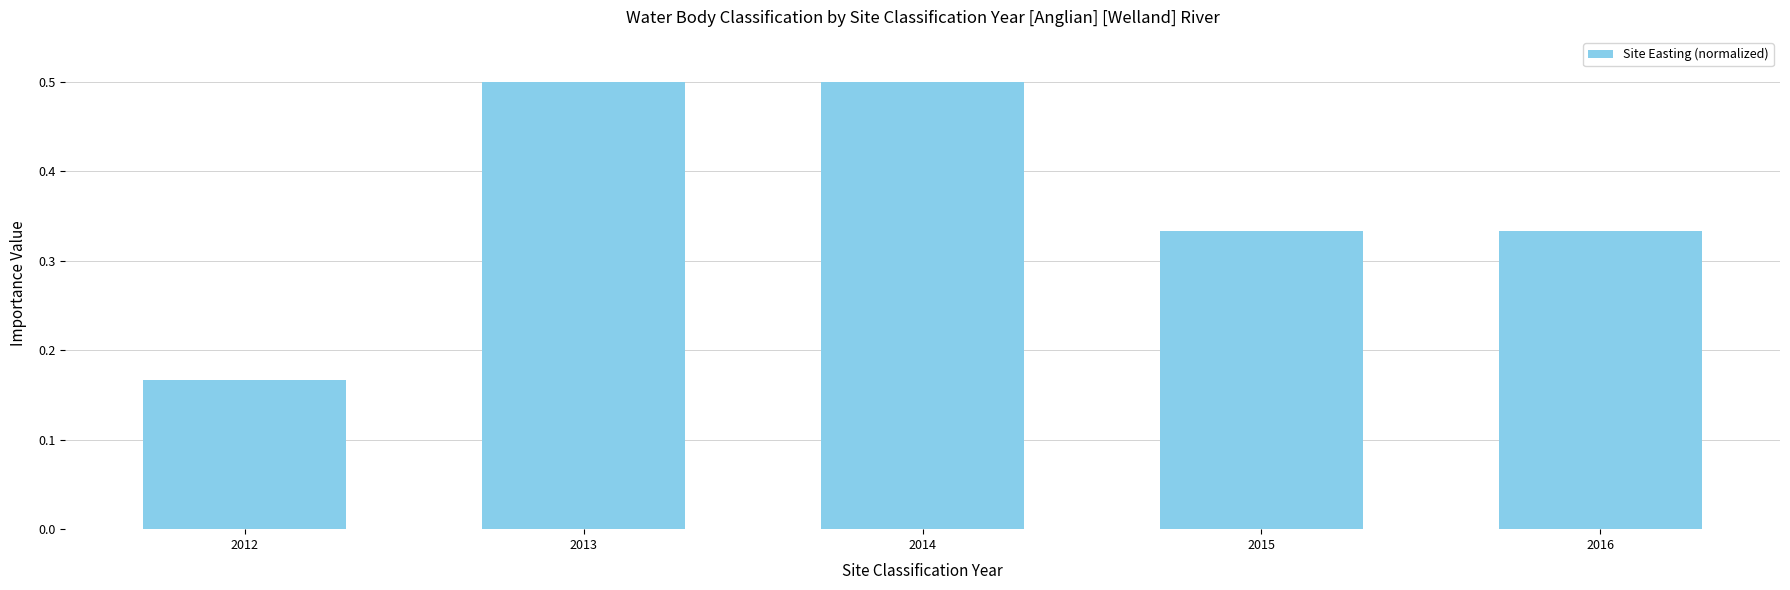

Is it true that the value at 2012 is 0.0?

False